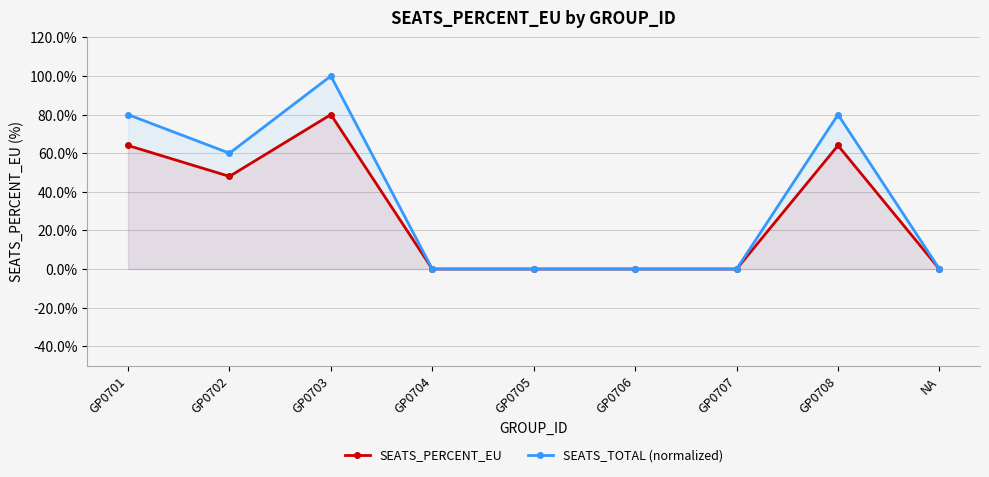

True or false: SEATS_TOTAL (normalized) and SEATS_PERCENT_EU intersect in this chart.

False